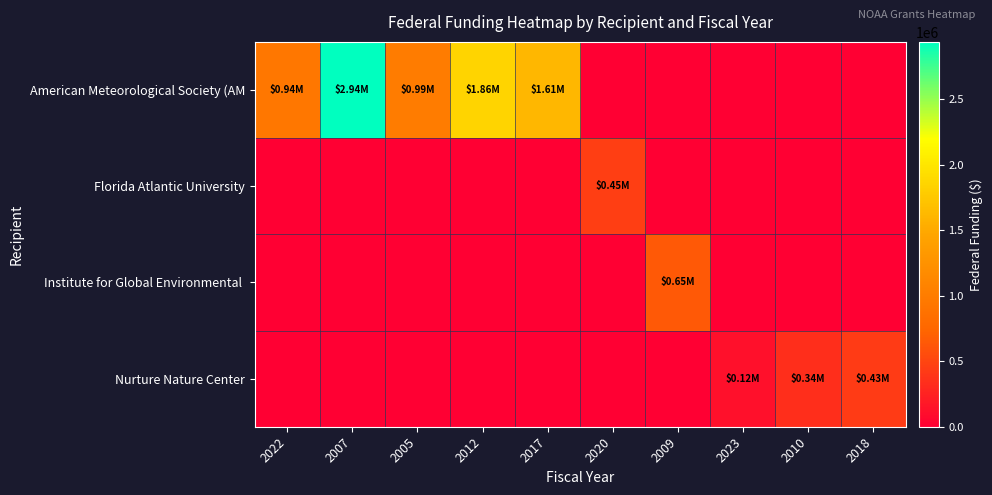

At how many categories does at least one series exceed 2351216?

1